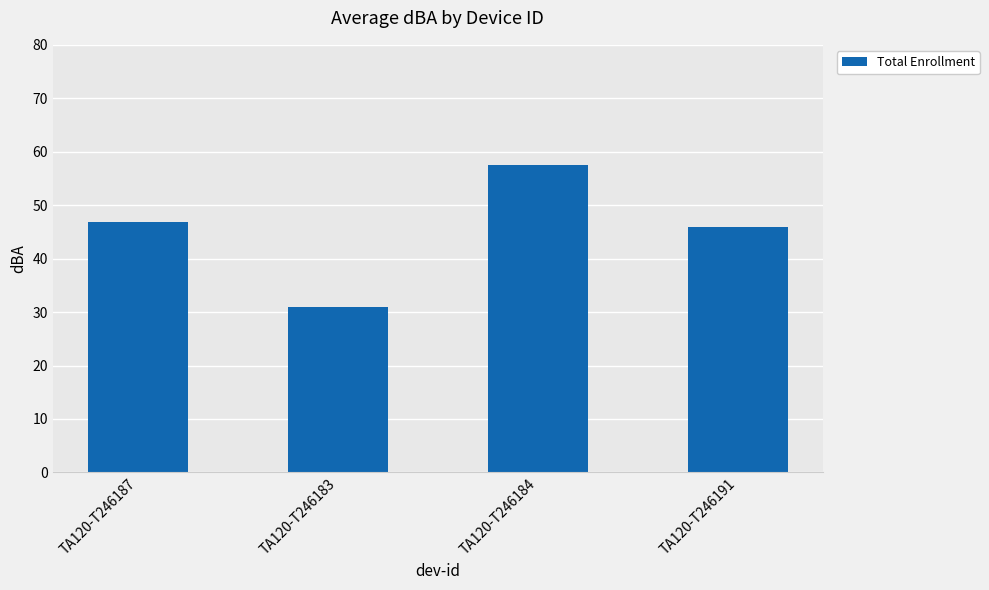

Reading left to right, list all the values displayed in this chart.

TA120-T246187=46.9	TA120-T246183=31.0	TA120-T246184=57.4	TA120-T246191=45.9